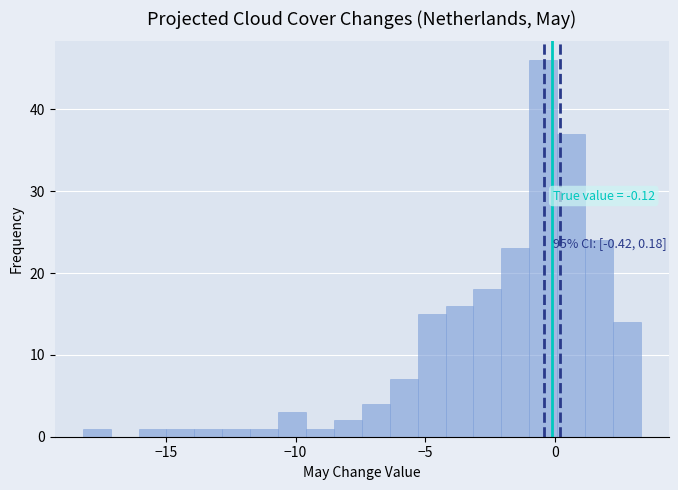

Read against the x-axis, roughly where is the centre of the tallest bar?

-0.5